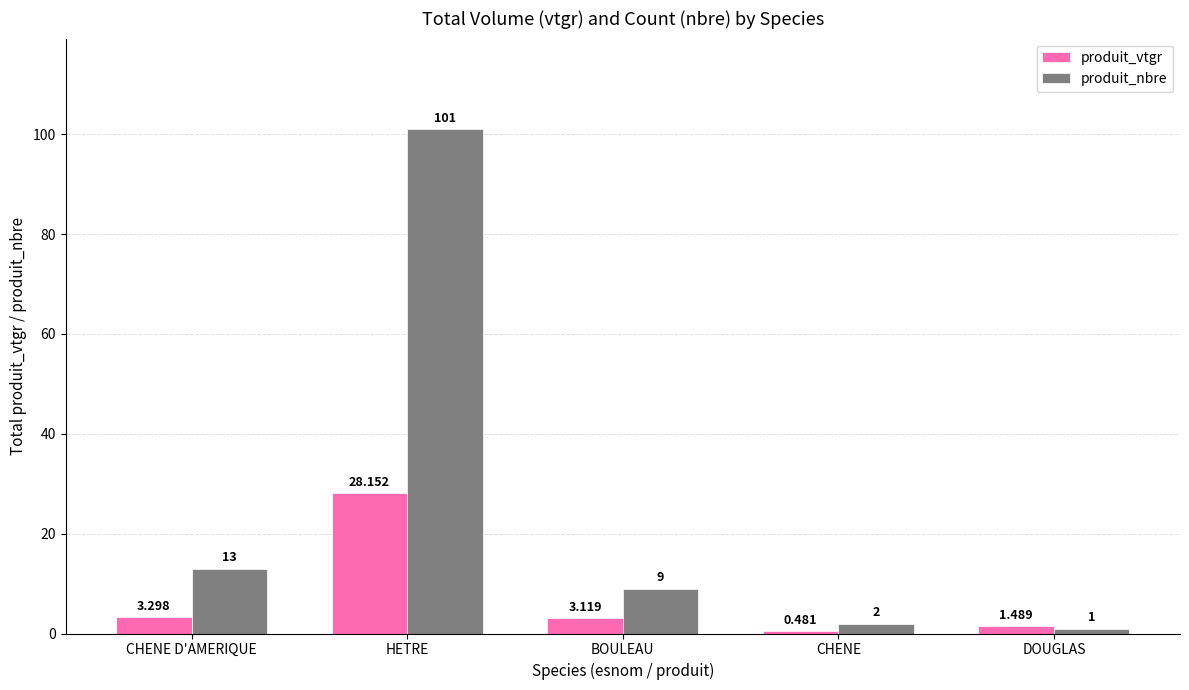

How many values in the produit_vtgr series exceed 3?

3